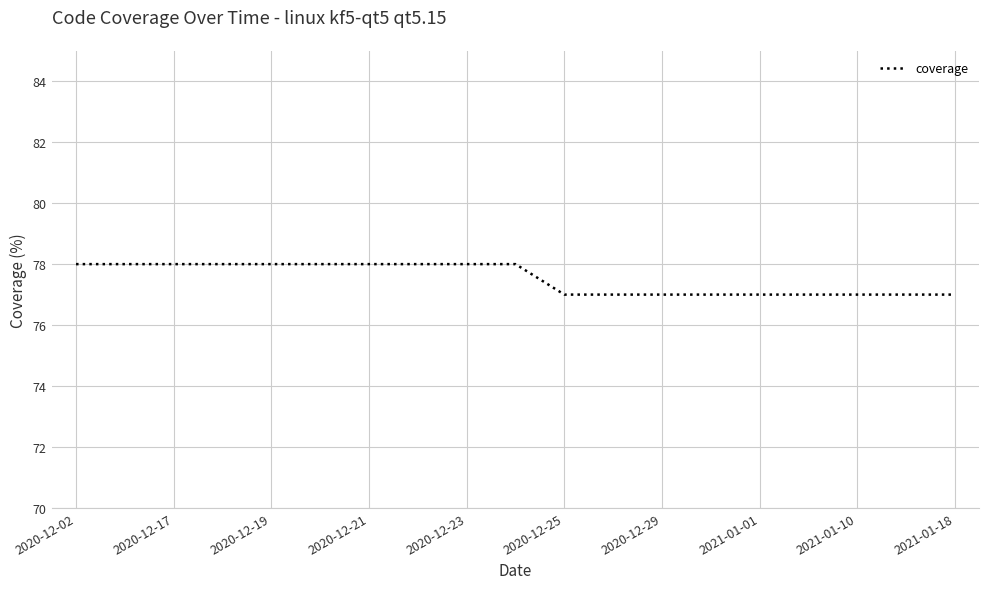

What is the greatest value displayed?

78